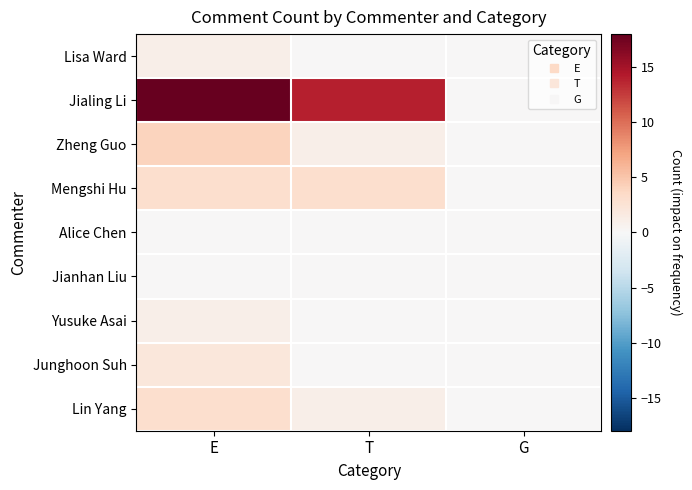

Reading left to right, extract all data points from this chart.

Lisa Ward: E=1	T=0	G=0
Jialing Li: E=18	T=14	G=0
Zheng Guo: E=4	T=1	G=0
Mengshi Hu: E=3	T=3	G=0
Alice Chen: E=0	T=0	G=0
Jianhan Liu: E=0	T=0	G=0
Yusuke Asai: E=1	T=0	G=0
Junghoon Suh: E=2	T=0	G=0
Lin Yang: E=3	T=1	G=0